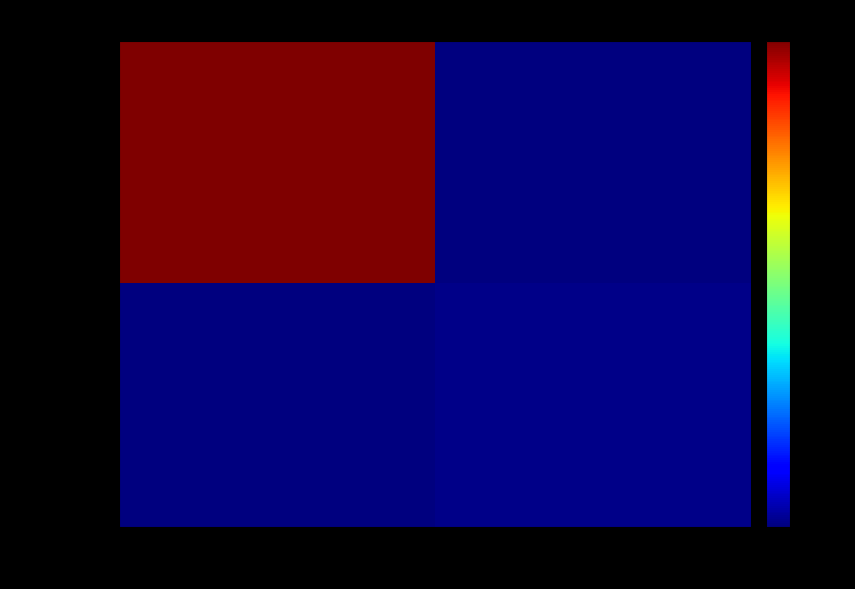

Count the number of categories in the chart.

2